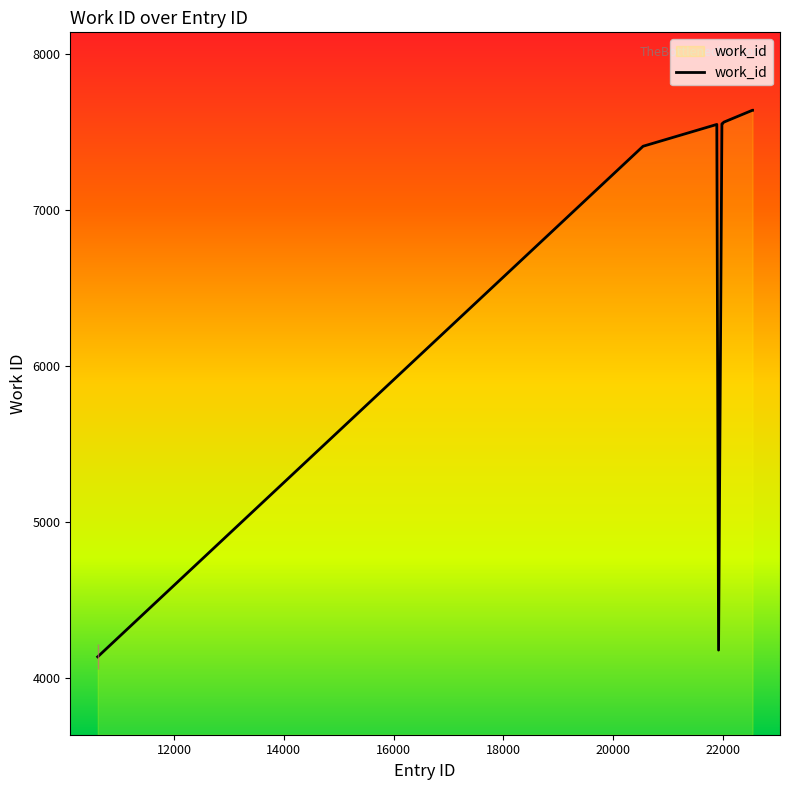

What is the difference between the maximum and second lowest values?

3464